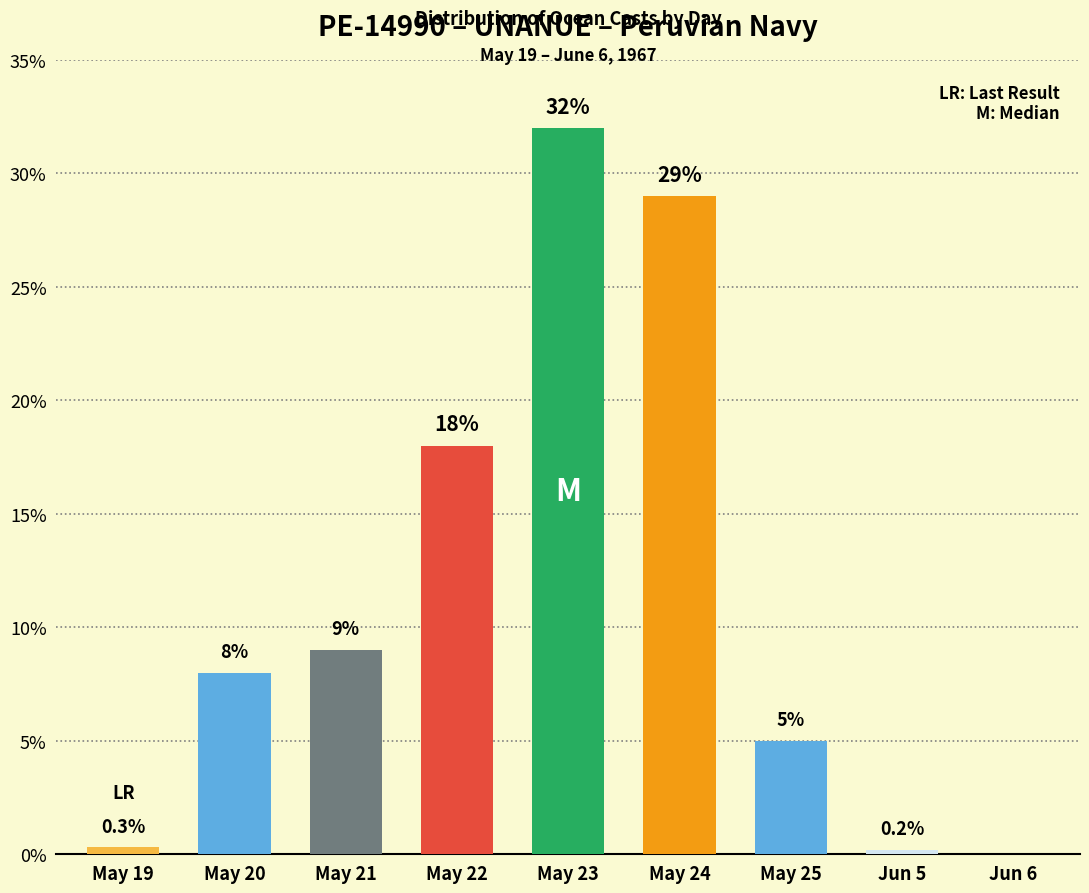

What is the approximate value at May 20?

8.0